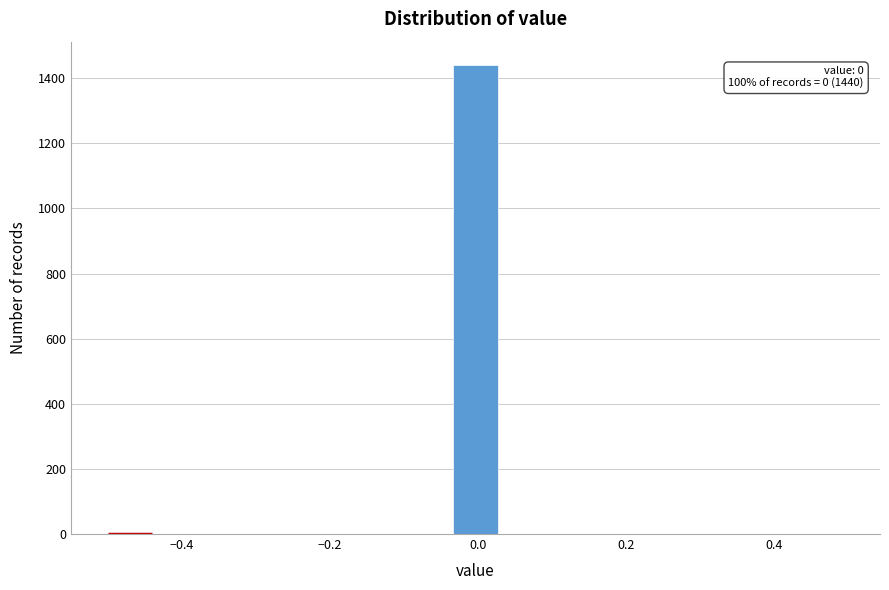

Read against the x-axis, roughly where is the centre of the tallest bar?

0.00